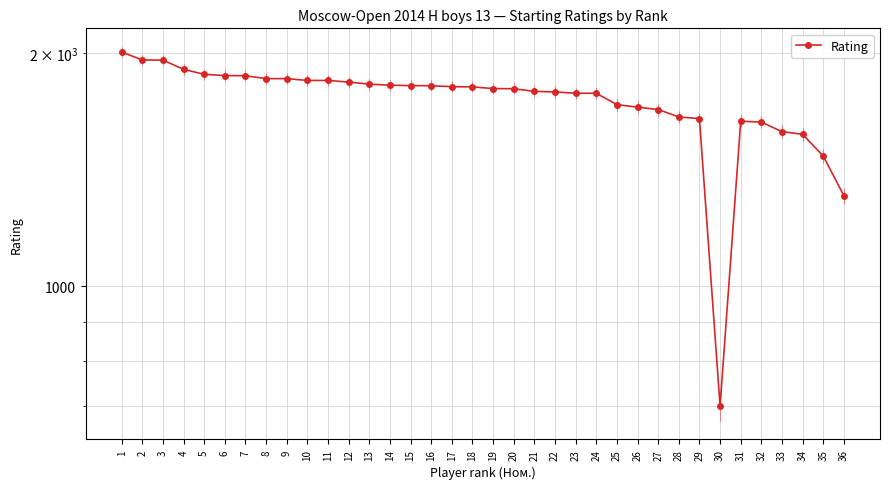

Is it true that the value at 32 is 1630?

True